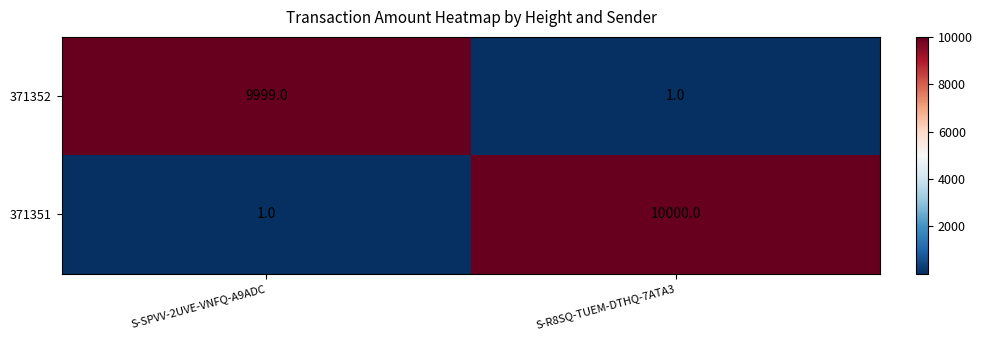

List the series in order of their peak value, highest first.

371351, 371352